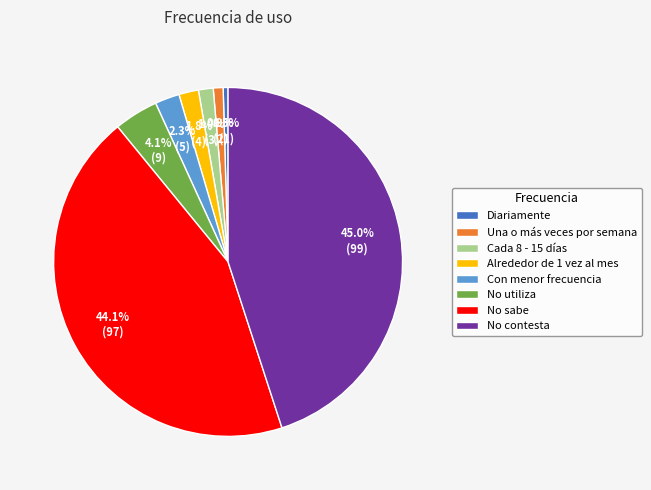

Is there a majority slice in this chart?

No